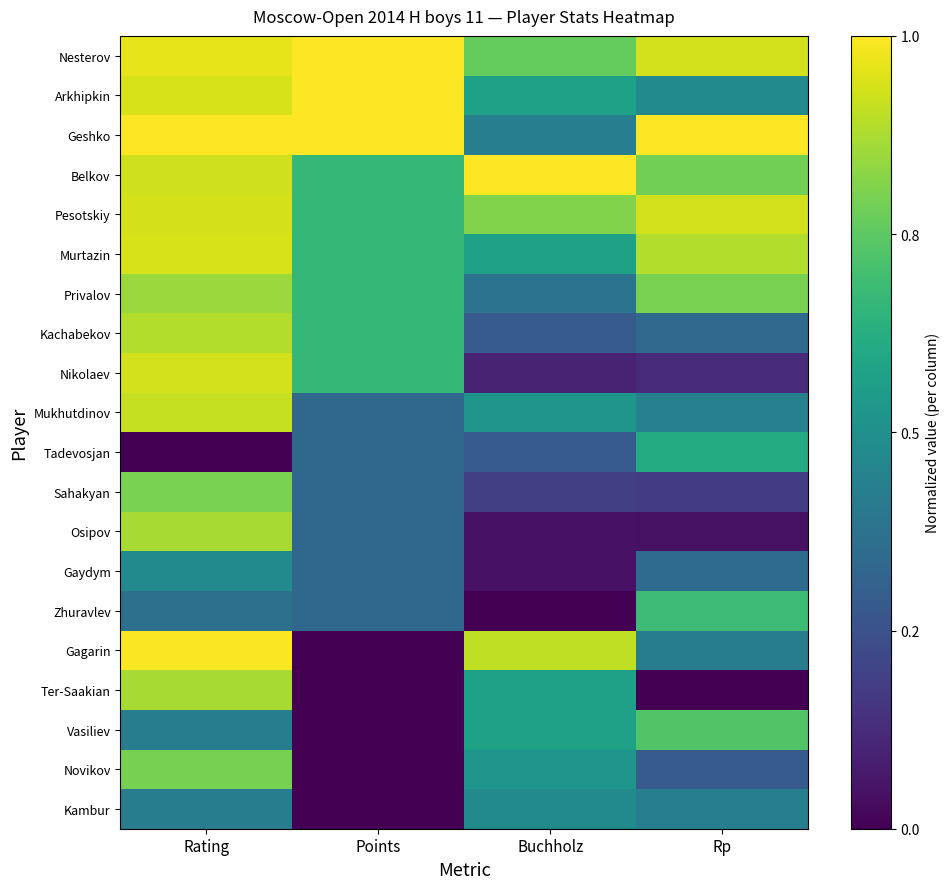

How many series are shown in this chart?

20